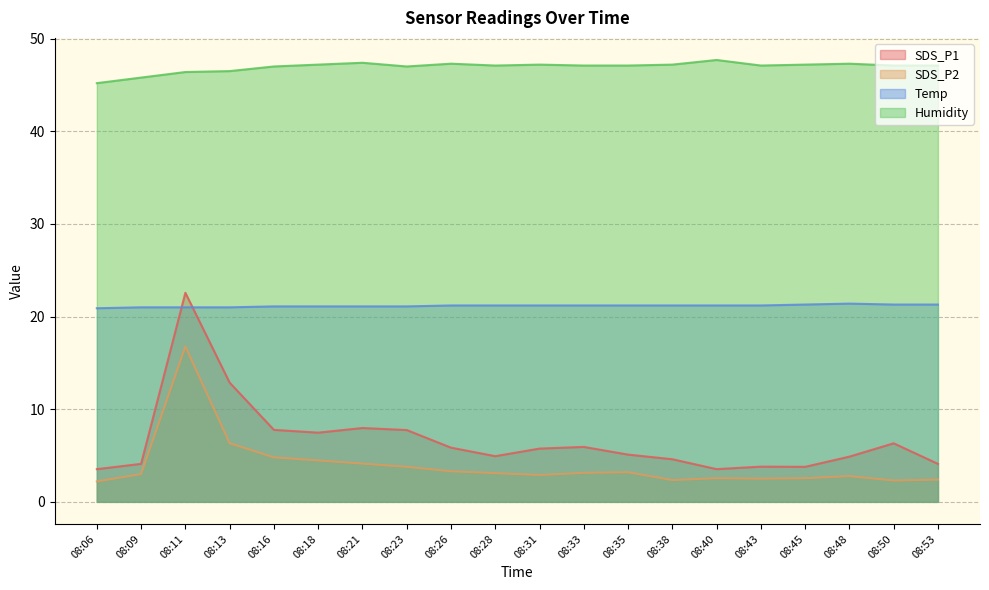

How many lines are shown in the chart?

4